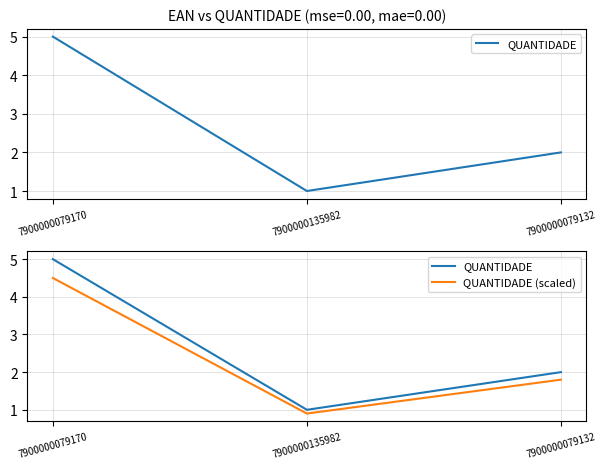

List the labels in order of QUANTIDADE (scaled) value, largest first.

7900000079170, 7900000079132, 7900000135982